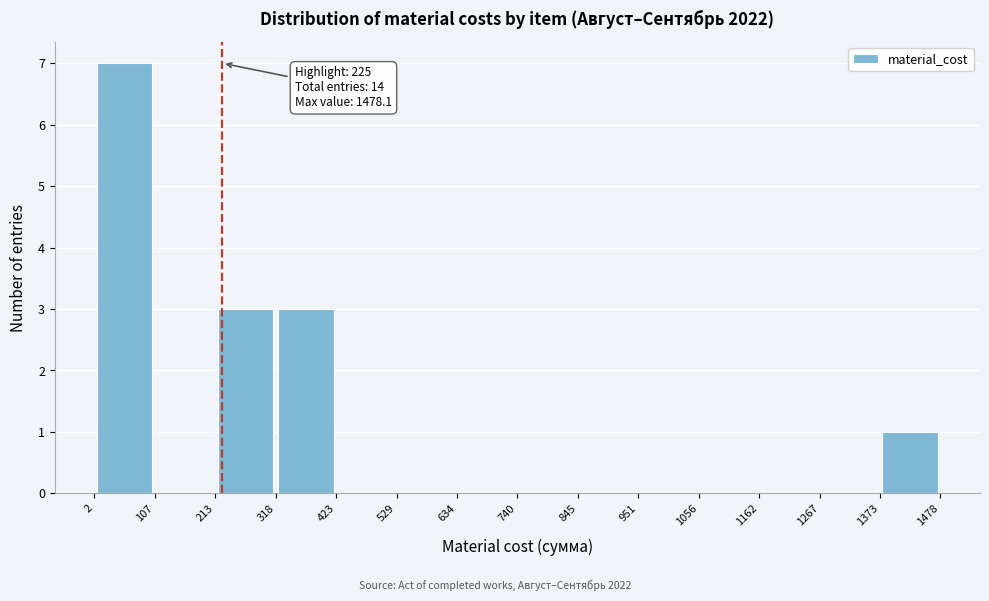

Which range on the x-axis has the tallest bar?

2 to 107